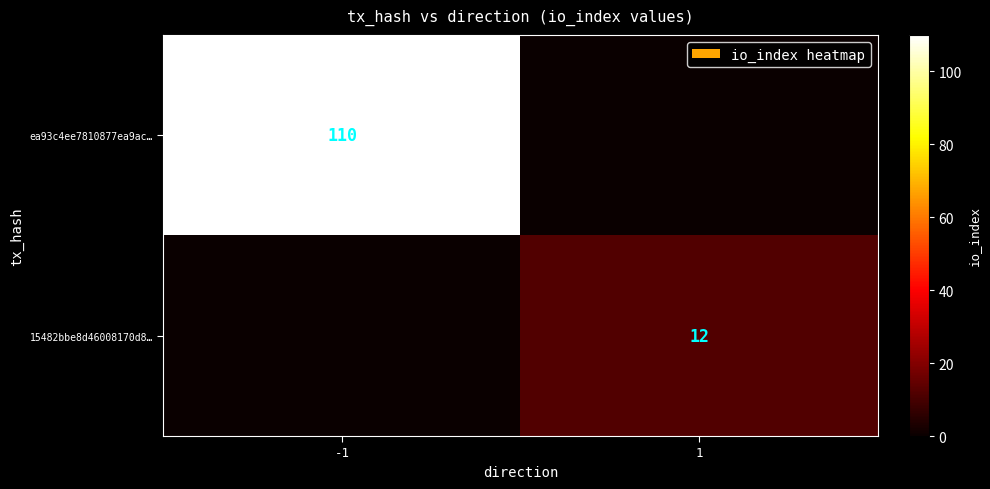

The value of 15482bbe8d46008170d8… at 1 is 16. True or false?

False